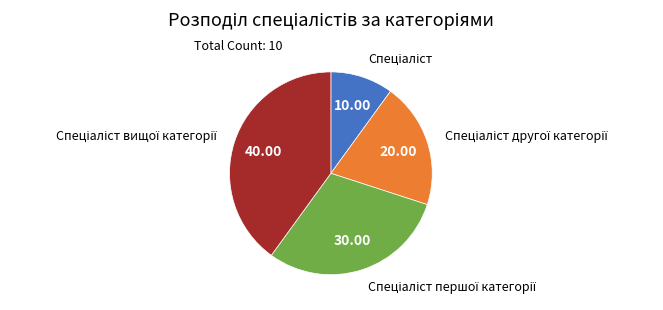

Is there any slice that represents more than half of the pie?

No